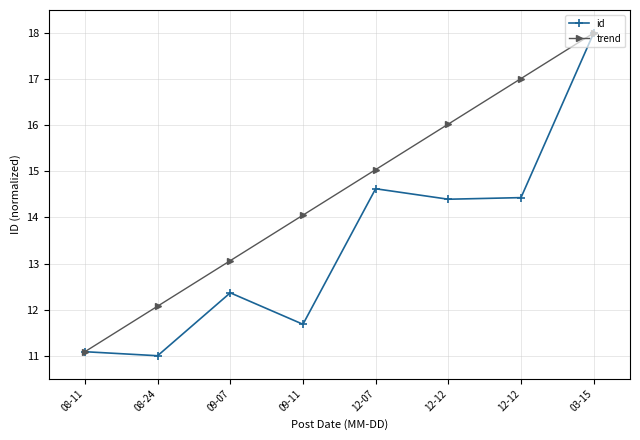

What is the highest value of the id series?

18.0